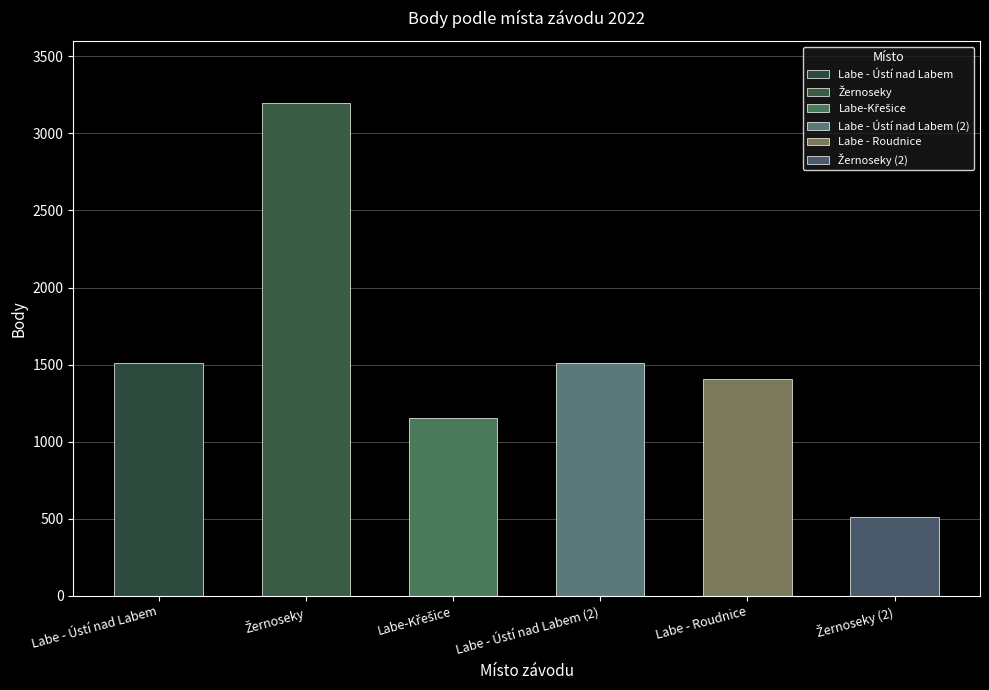

Between Labe - Ústí nad Labem (2) and Labe-Křešice, which is larger?

Labe - Ústí nad Labem (2)